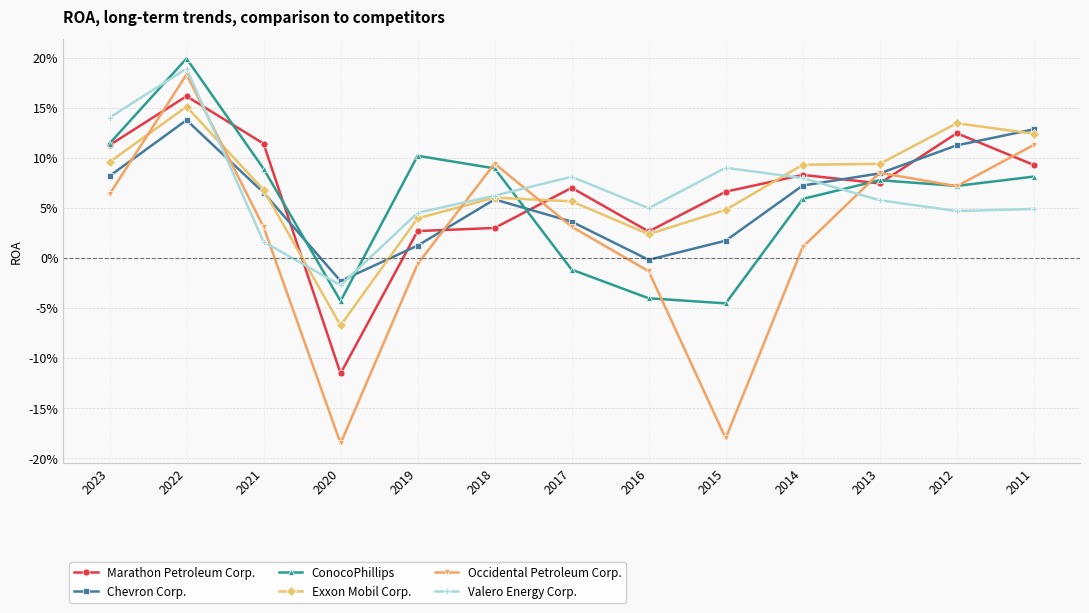

Where is the first local maximum for ConocoPhillips?

2022